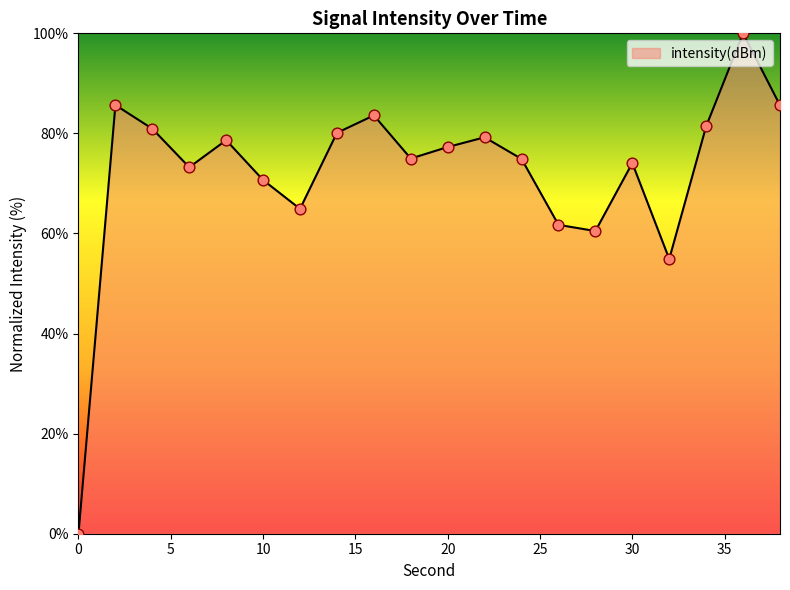

What is the greatest value displayed?

100.0